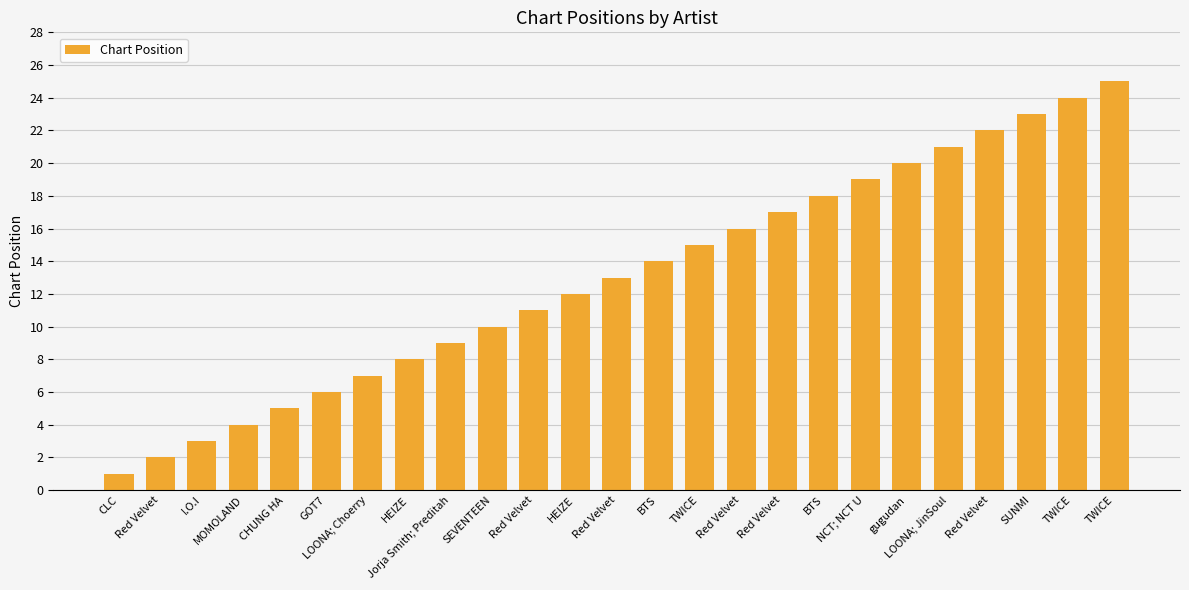

What is the smallest value displayed?

1